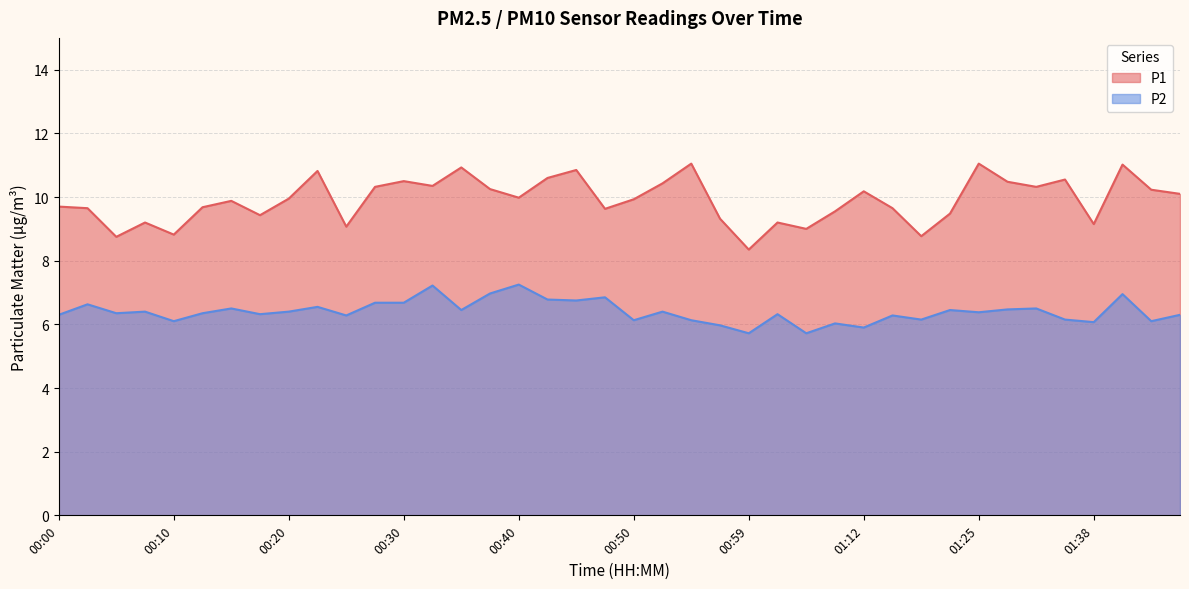

Which has a higher value, 01:33 or 00:15?

01:33